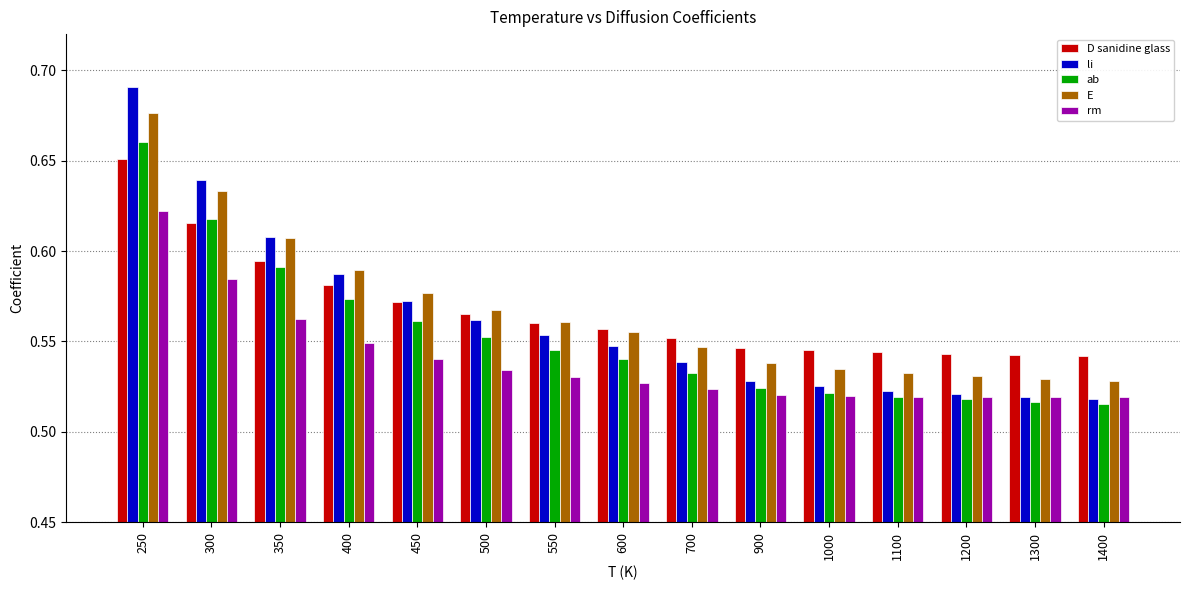

The value of D sanidine glass at 1100 is 0.3. True or false?

False